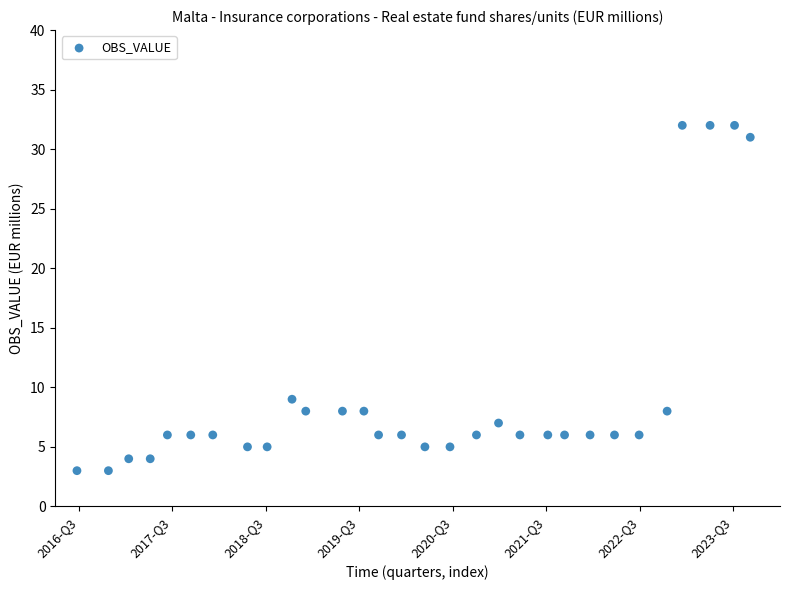

What is the range of Y values (max minus min)?

29